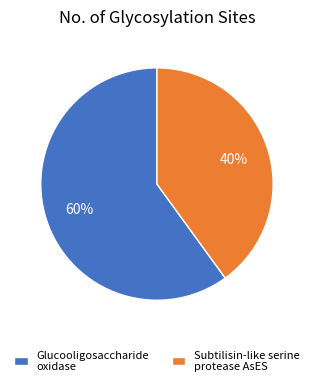

How many slices are in this pie chart?

2